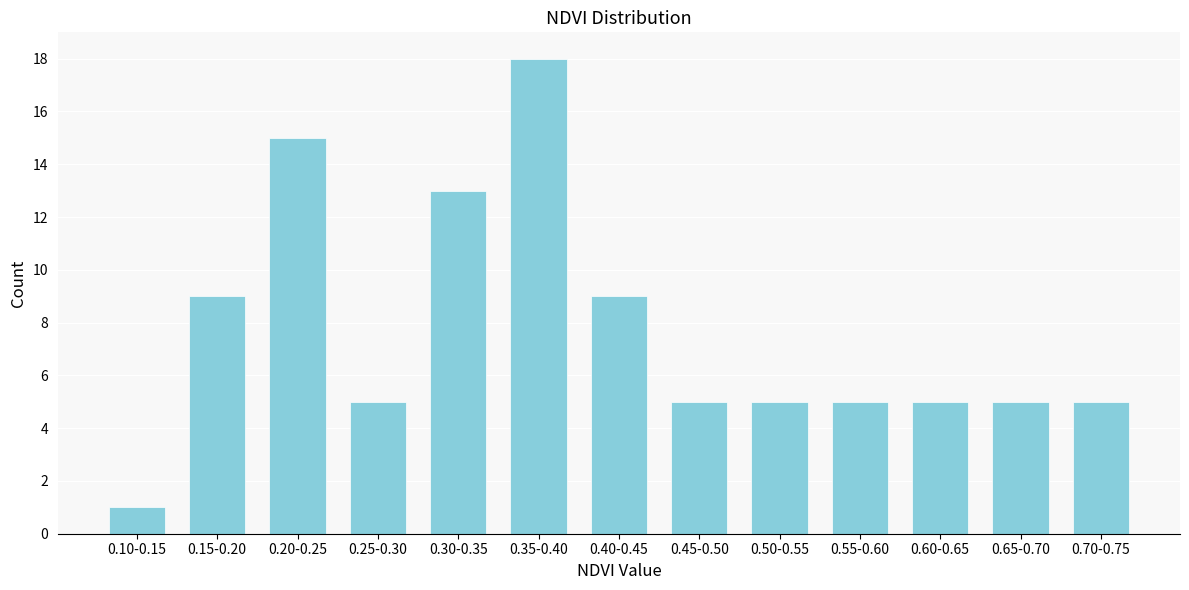

Reading left to right, list all the values displayed in this chart.

0.10-0.15=1	0.15-0.20=9	0.20-0.25=15	0.25-0.30=5	0.30-0.35=13	0.35-0.40=18	0.40-0.45=9	0.45-0.50=5	0.50-0.55=5	0.55-0.60=5	0.60-0.65=5	0.65-0.70=5	0.70-0.75=5